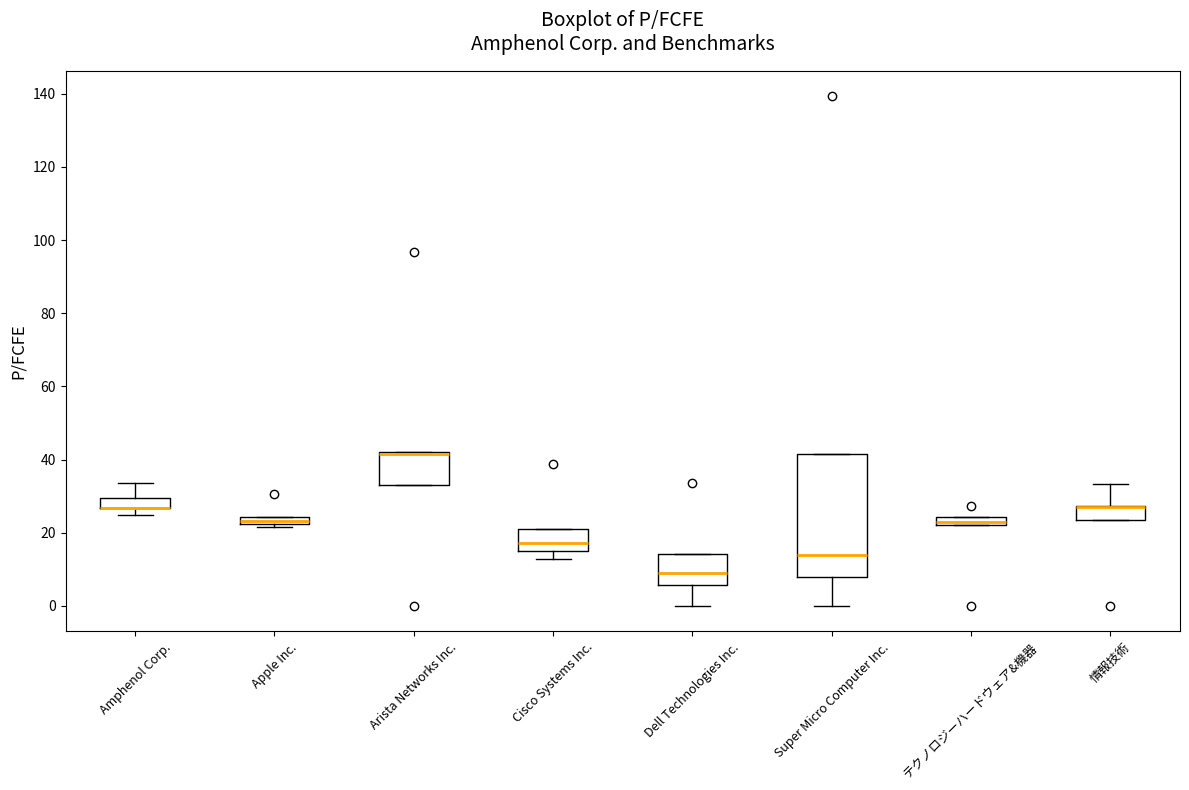

Where is the upper edge of the box for Cisco Systems Inc. on the y-axis? The values are not printed on the chart, so give them approximately, as read against the axis.

22